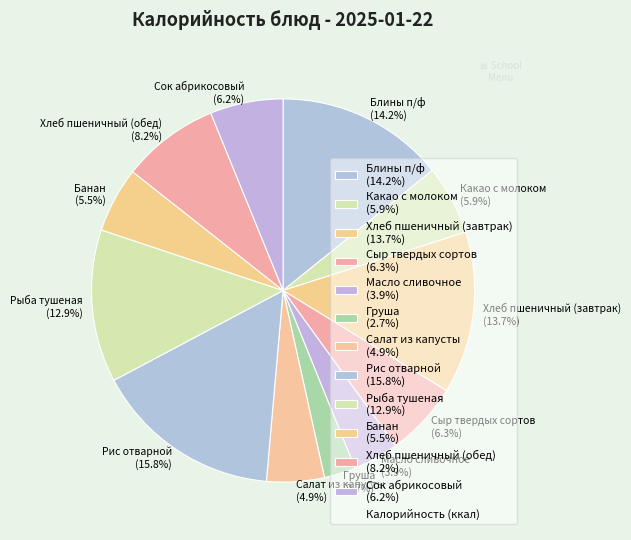

To the nearest percent, what is the difference between the largest and smallest slice percentages?

13%